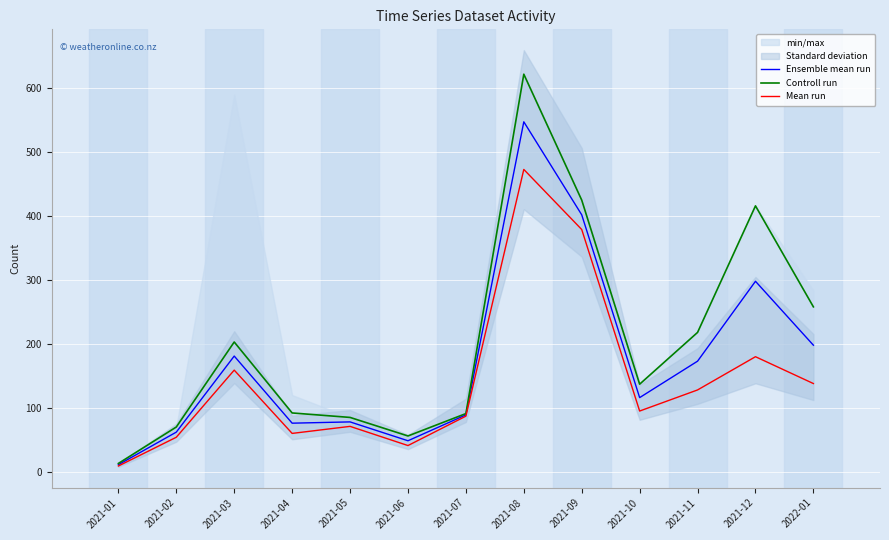

Rank the categories by Mean run value from highest to lowest.

2021-08, 2021-09, 2021-12, 2021-03, 2022-01, 2021-11, 2021-10, 2021-07, 2021-05, 2021-04, 2021-02, 2021-06, 2021-01